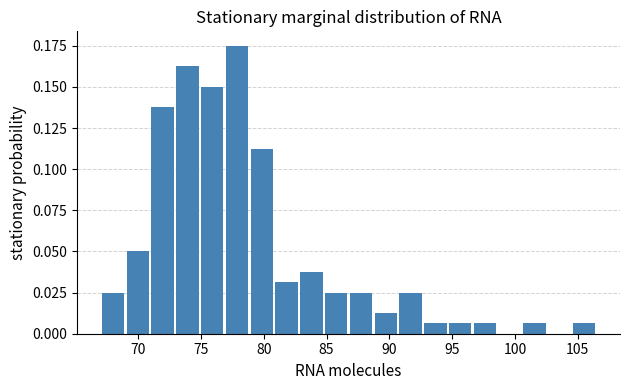

Read against the x-axis, roughly where is the centre of the tallest bar?

78.0